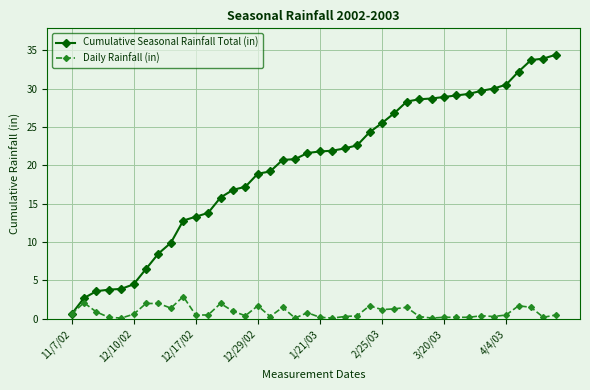

True or false: Daily Rainfall (in) has more than 2 points higher than both neighbors.

True